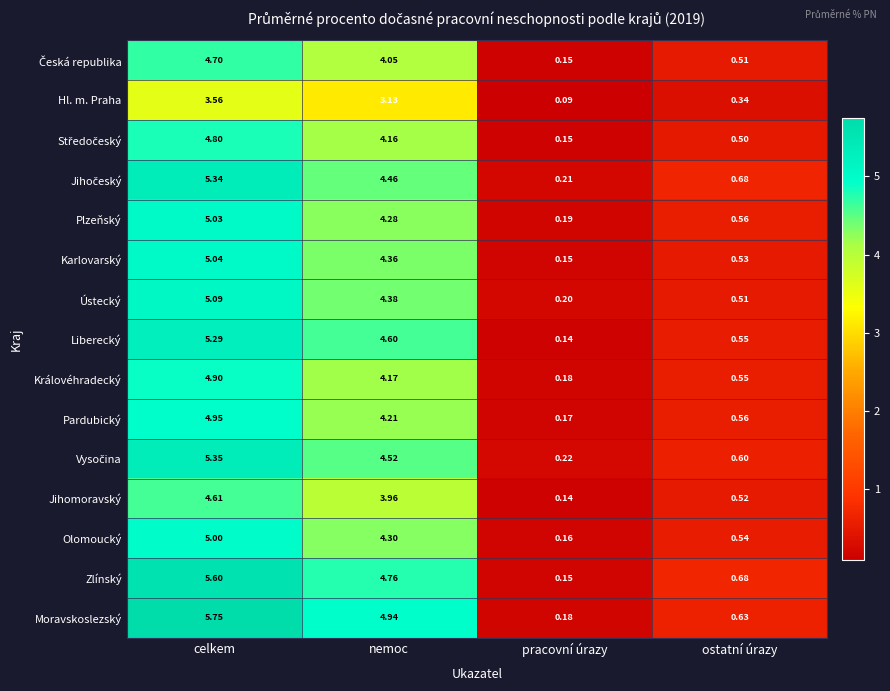

At how many categories does at least one series exceed 1?

2